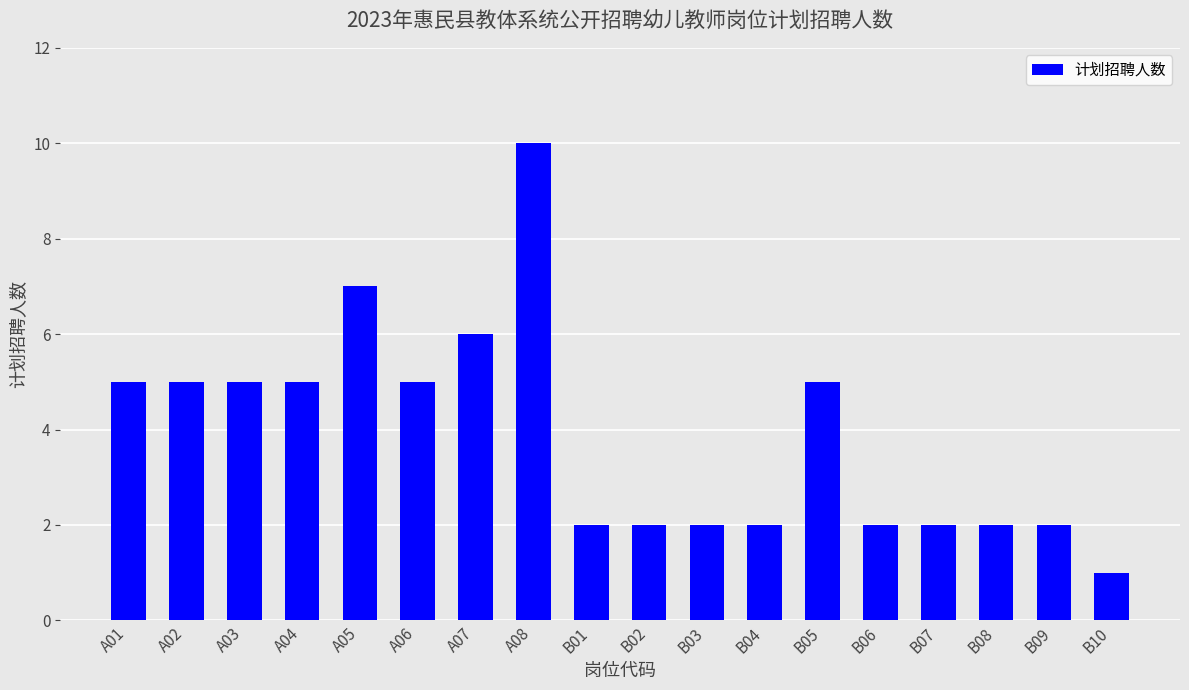

At which category does the chart reach its peak across all series?

A08